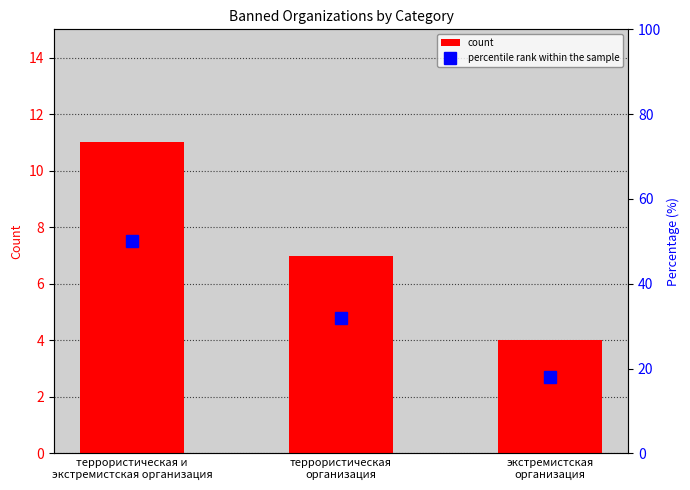

At which label does percentile rank within the sample reach its minimum?

экстремистская
организация